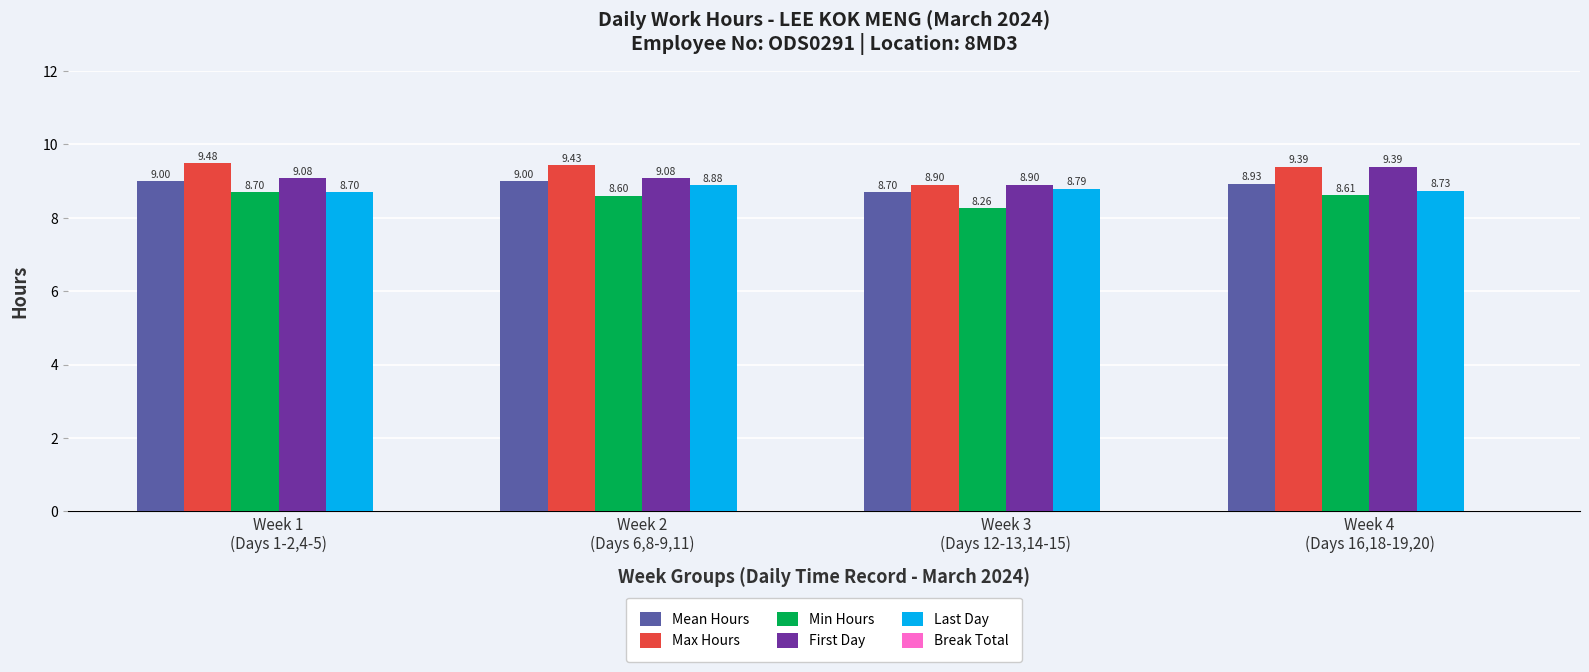

What is the sum of the First Day values at Week 4
(Days 16,18-19,20) and Week 1
(Days 1-2,4-5)?

18.5